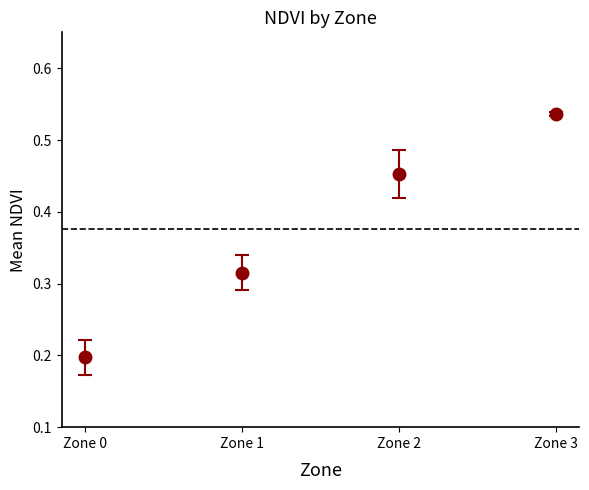

List the series in order of their peak value, highest first.

mean_NDVI, std_NDVI